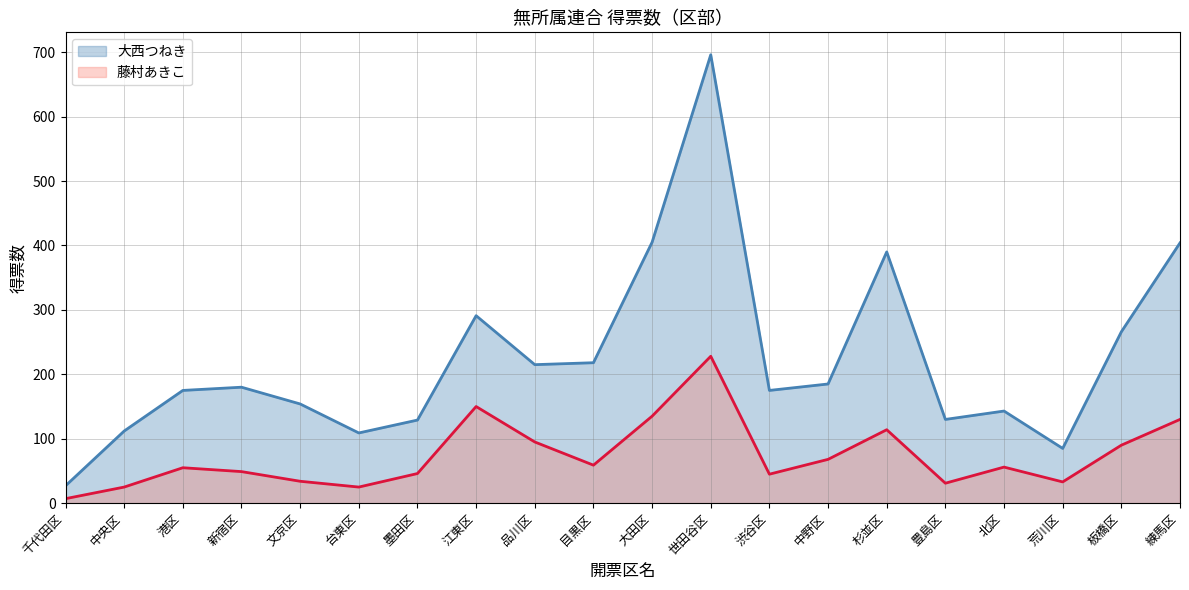

What are all the series names shown in the legend?

大西つねき, 藤村あきこ